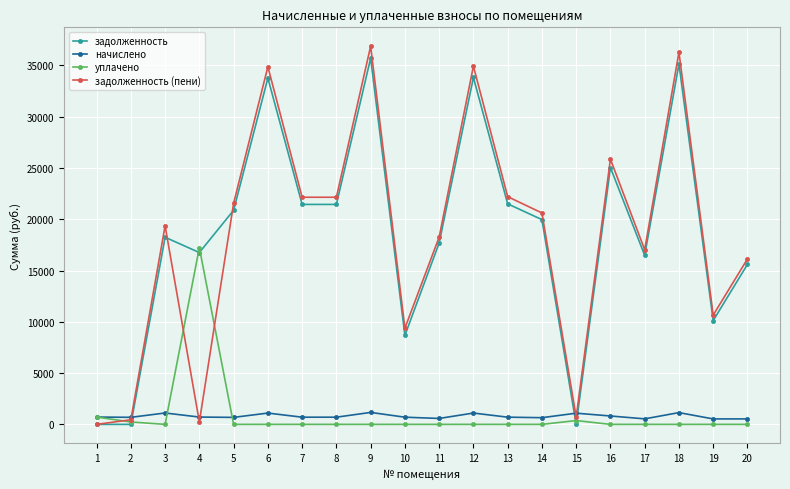

Rank the series at 18 from highest to lowest value.

задолженность (пени), задолженность, начислено, уплачено